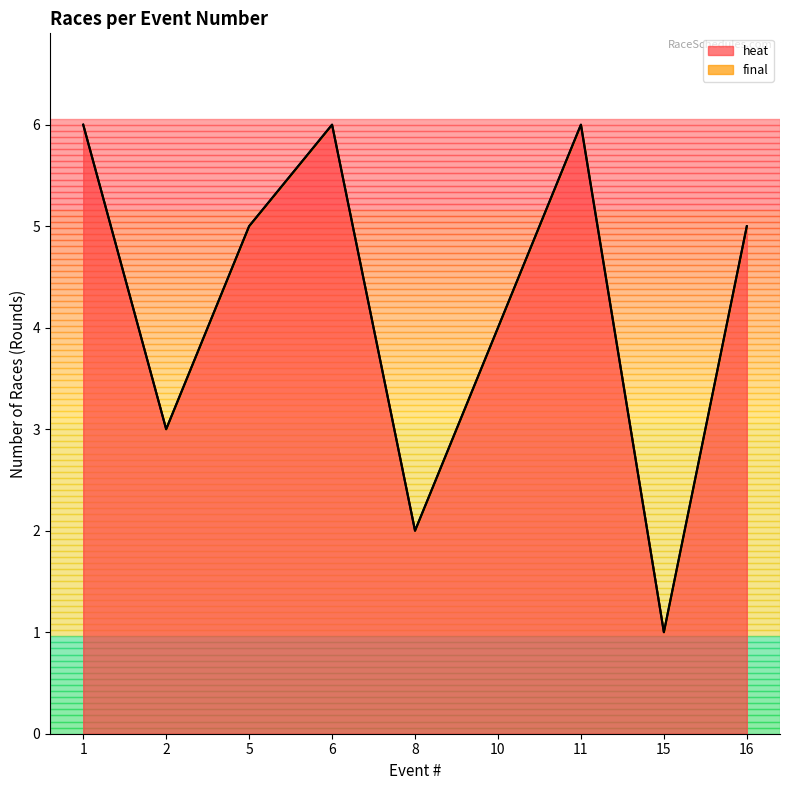

What is the maximum value for final?

3